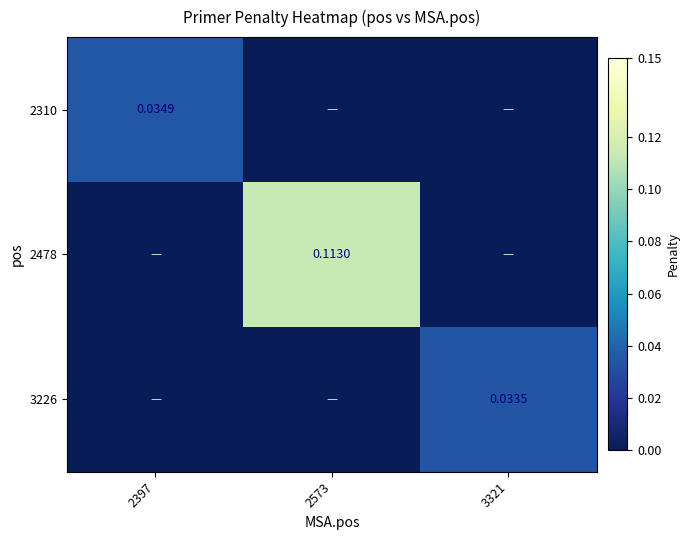

At which label is 2478 closest to 0?

2397